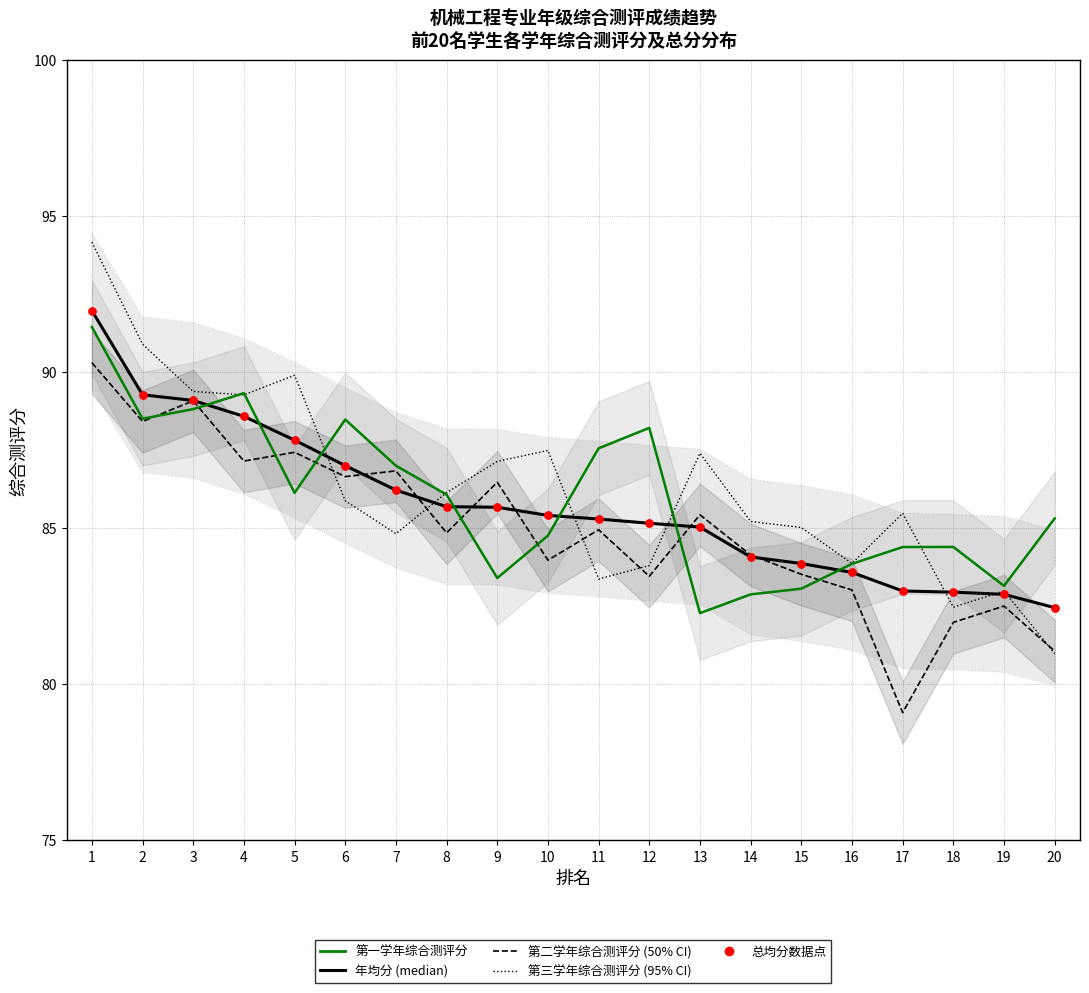

Is the value of 第二学年综合测评分 at 5 greater than the value of 年均分 (median) at 15?

Yes